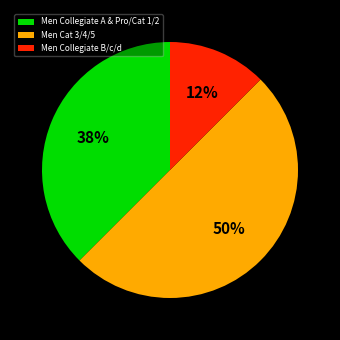

The Men Collegiate A & Pro/Cat 1/2 slice represents 38% of the pie. True or false?

True